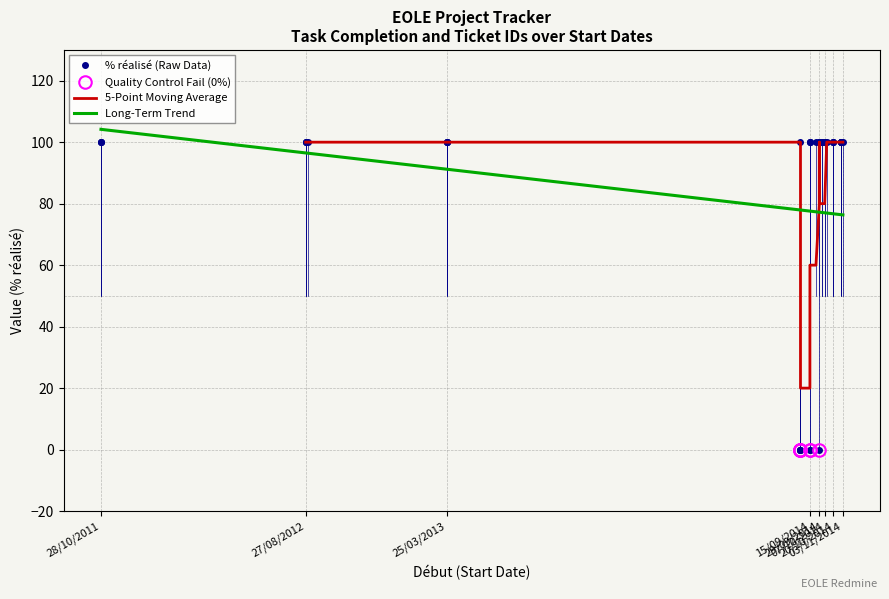

The chart shows a value of 47 at 01/09/2014. True or false?

False